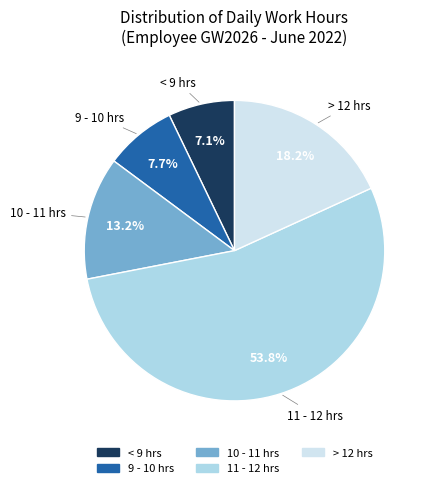

Does any single category account for the majority?

Yes